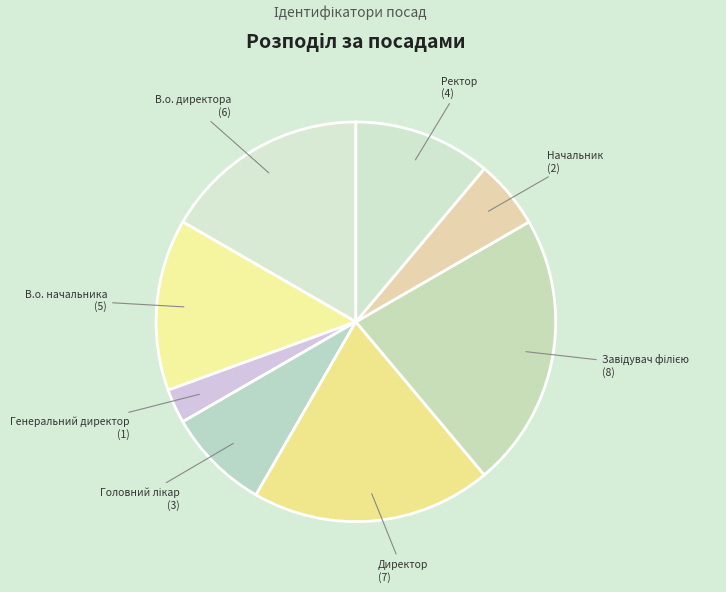

Between В.о. директора and Ректор, which is larger?

В.о. директора